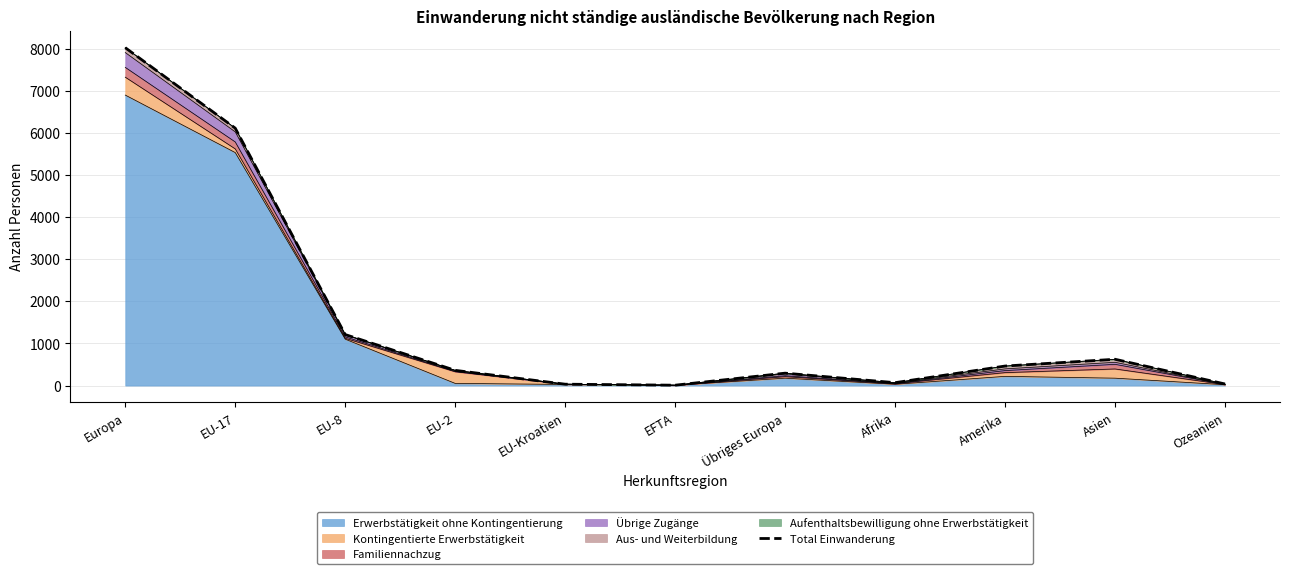

What is the greatest value displayed?

8025